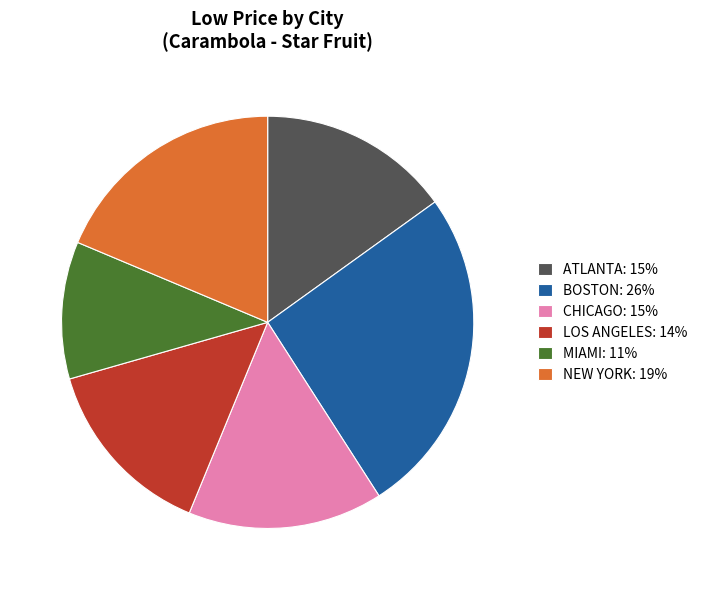

Which slice is the smallest?

MIAMI